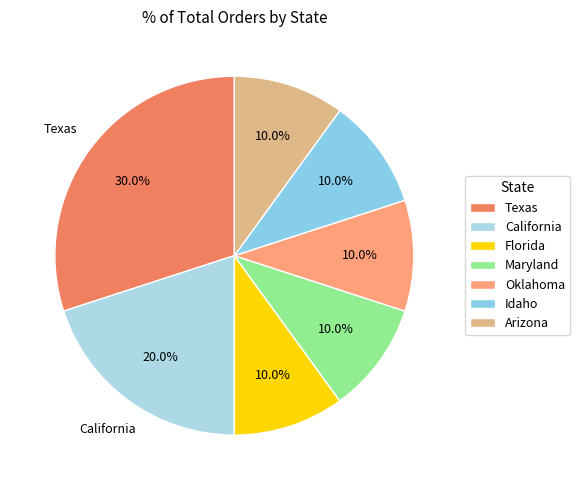

The California slice represents 20% of the pie. True or false?

True